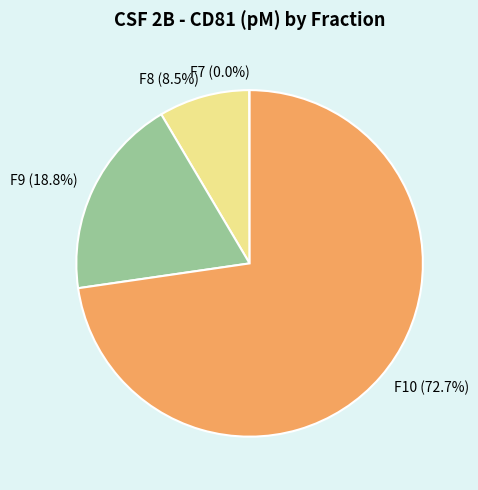

What portion of the pie excludes F9?

81.2%